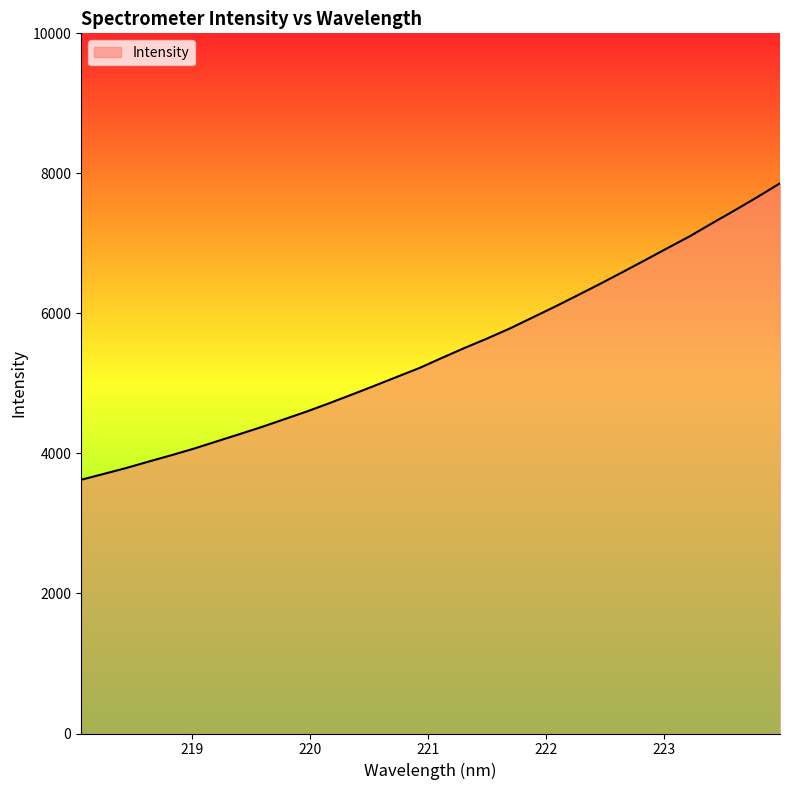

What is the maximum value shown in the chart?

7857.8